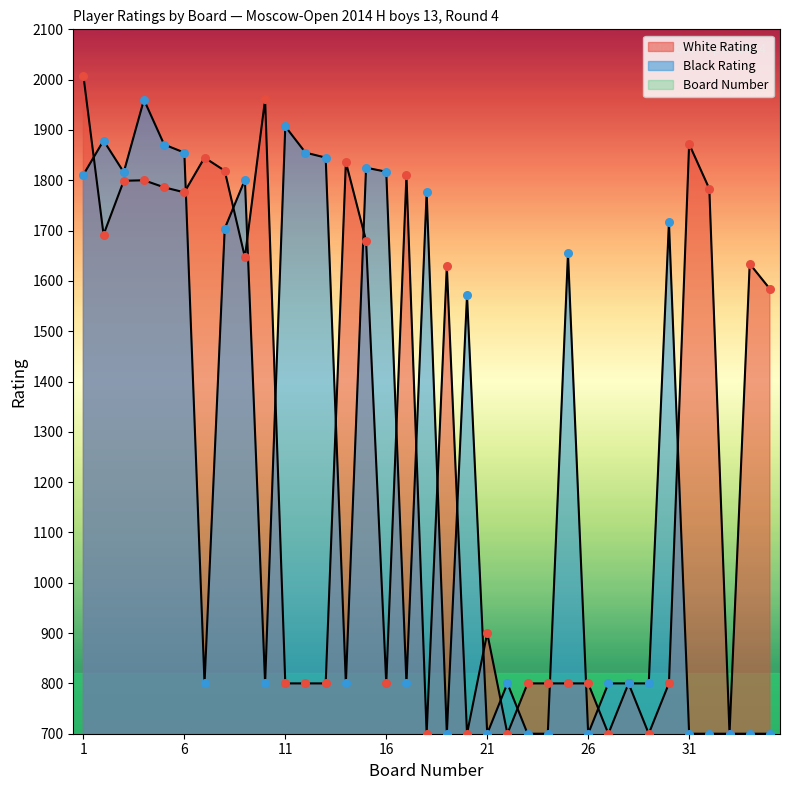

Which series has the largest total across all categories?

White Rating